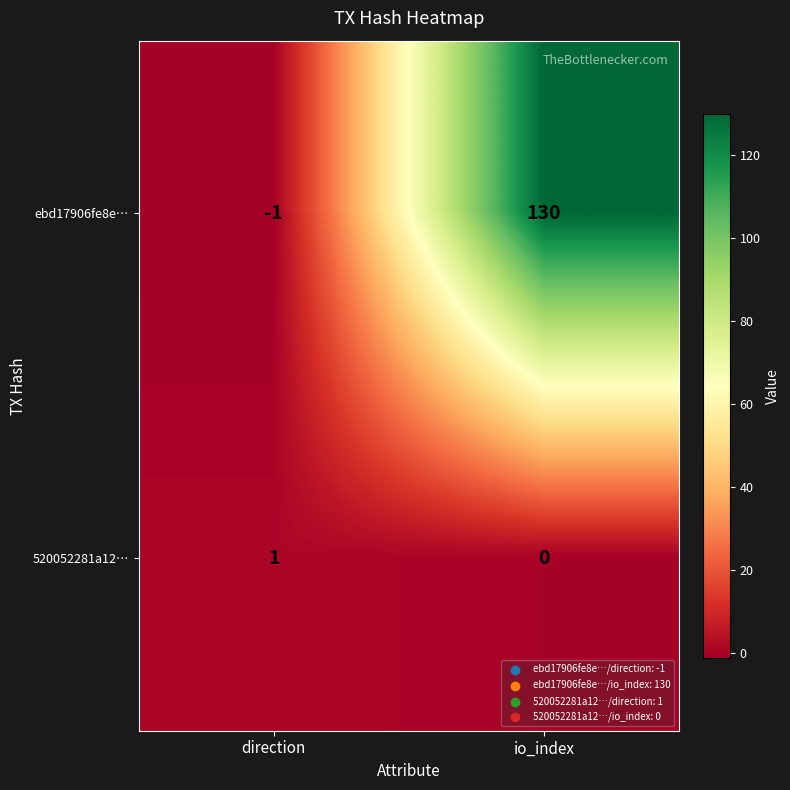

Is it true that 520052281a12… equals 1 at direction?

True